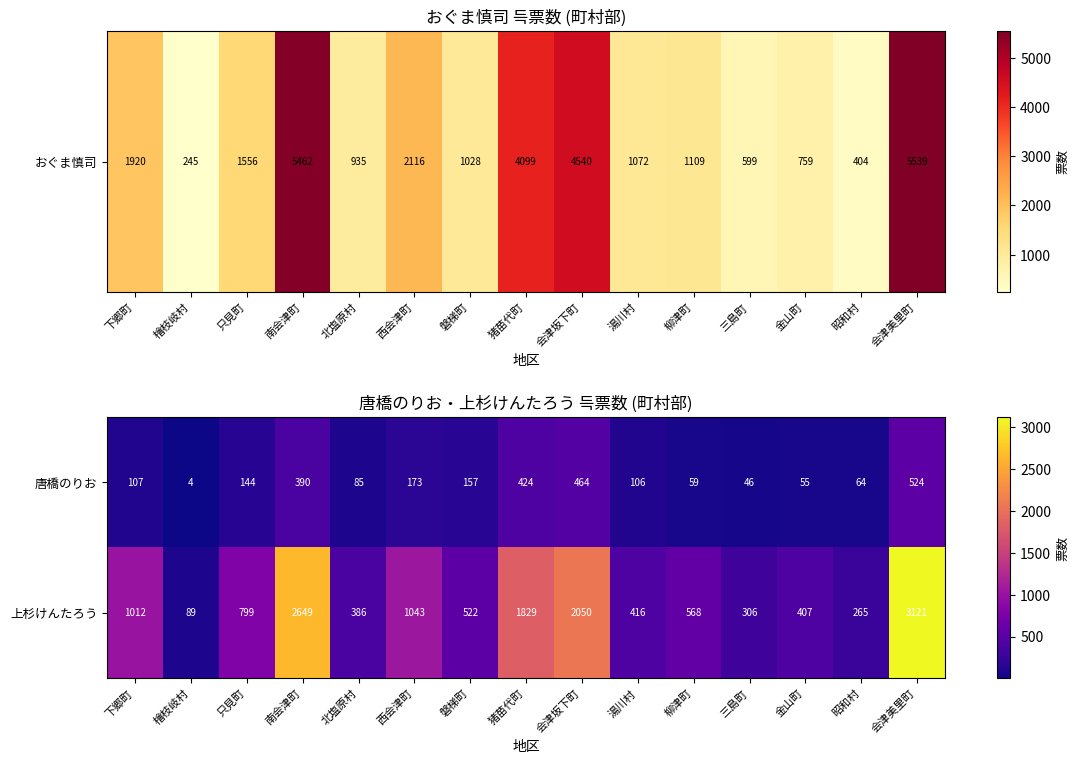

Which series changed the most between 只見町 and 西会津町?

上杉けんたろう